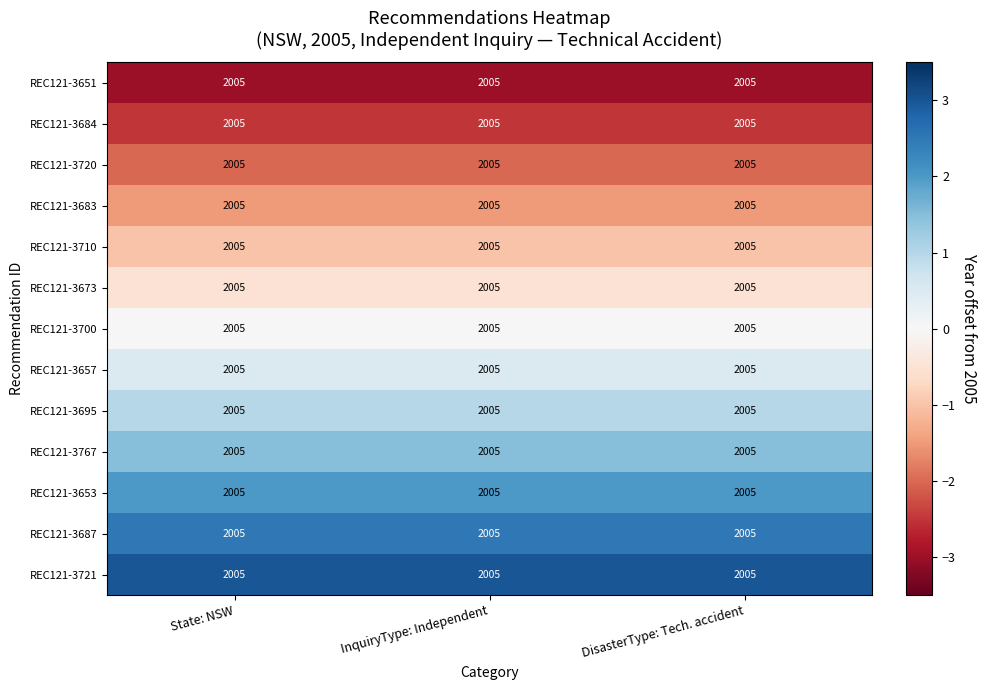

Between InquiryType: Independent and DisasterType: Tech. accident, which series saw the biggest shift?

REC121-3651